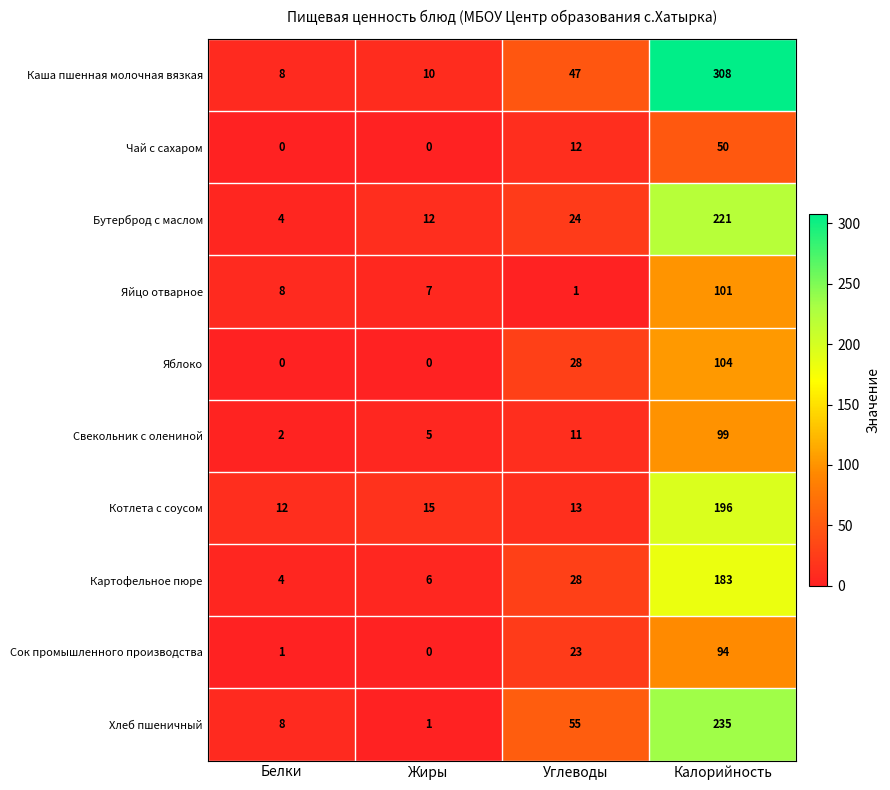

Rank the series at Калорийность from highest to lowest value.

Каша пшенная молочная вязкая, Хлеб пшеничный, Бутерброд с маслом, Котлета с соусом, Картофельное пюре, Яблоко, Яйцо отварное, Свекольник с олениной, Сок промышленного производства, Чай с сахаром